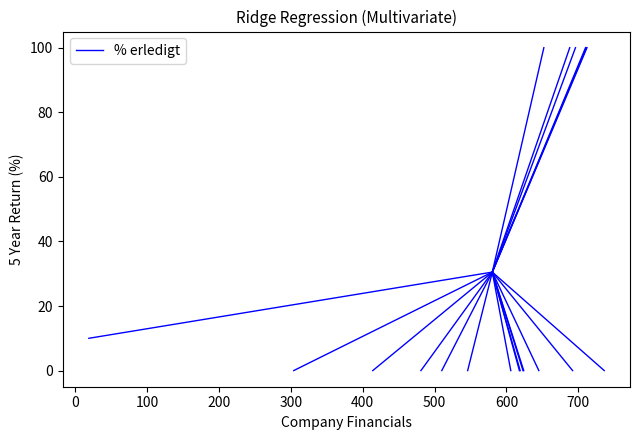

What position from the left is 0?

2